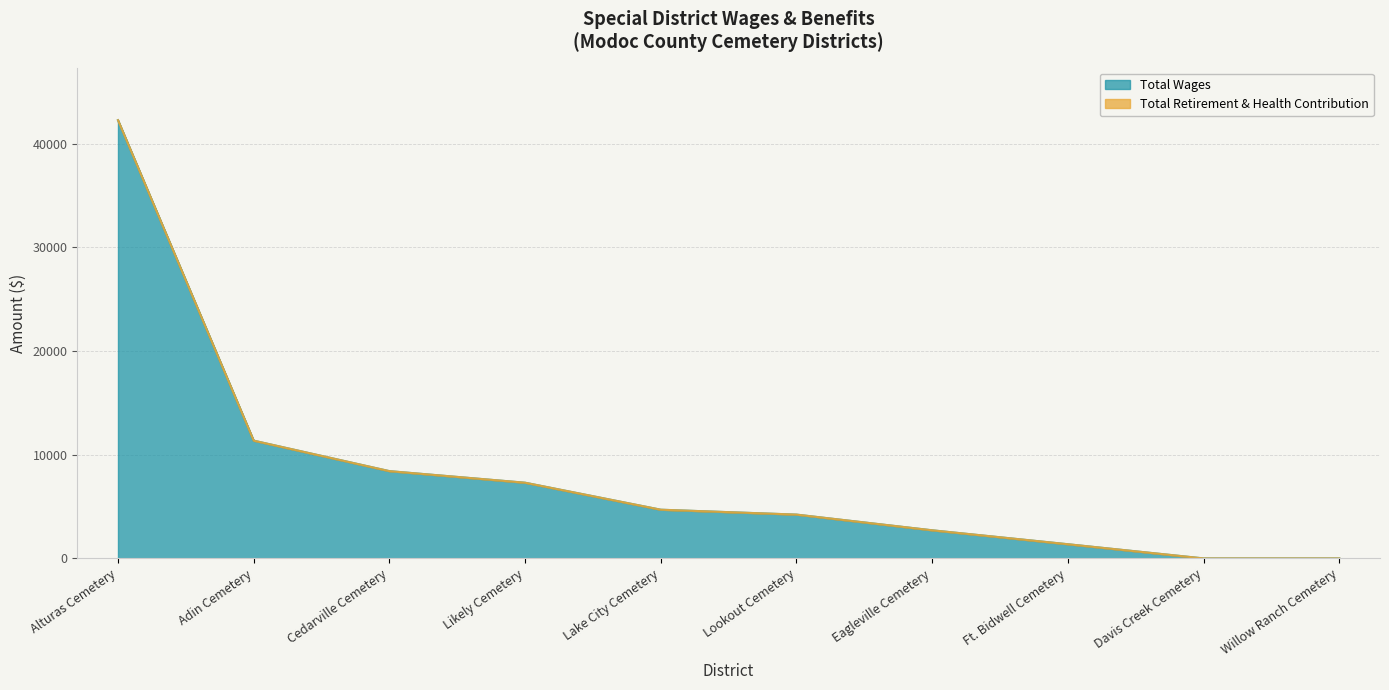

What is the difference between the values at Davis Creek Cemetery and Lookout Cemetery?

4225